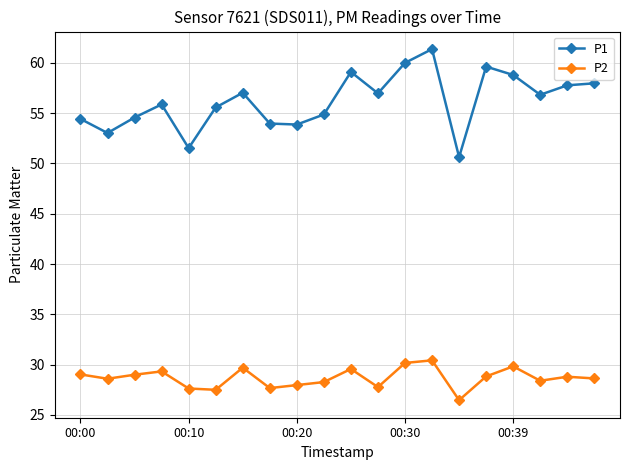

What is the value of the P1 point at the 19th from the left?

57.8